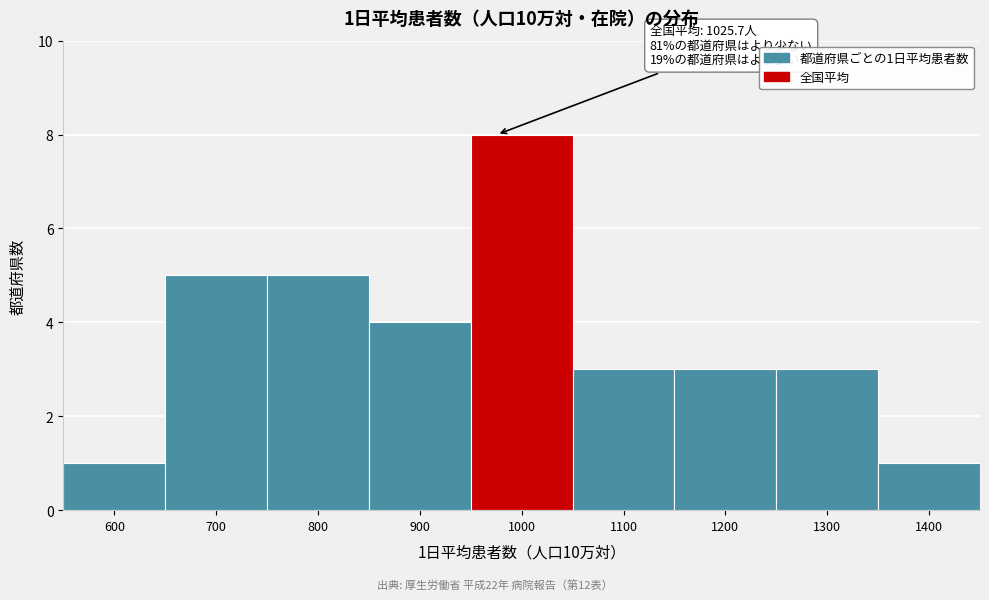

Reading left to right, what are all the values shown in this chart?

600=1	700=5	800=5	900=4	1000=8	1100=3	1200=3	1300=3	1400=1